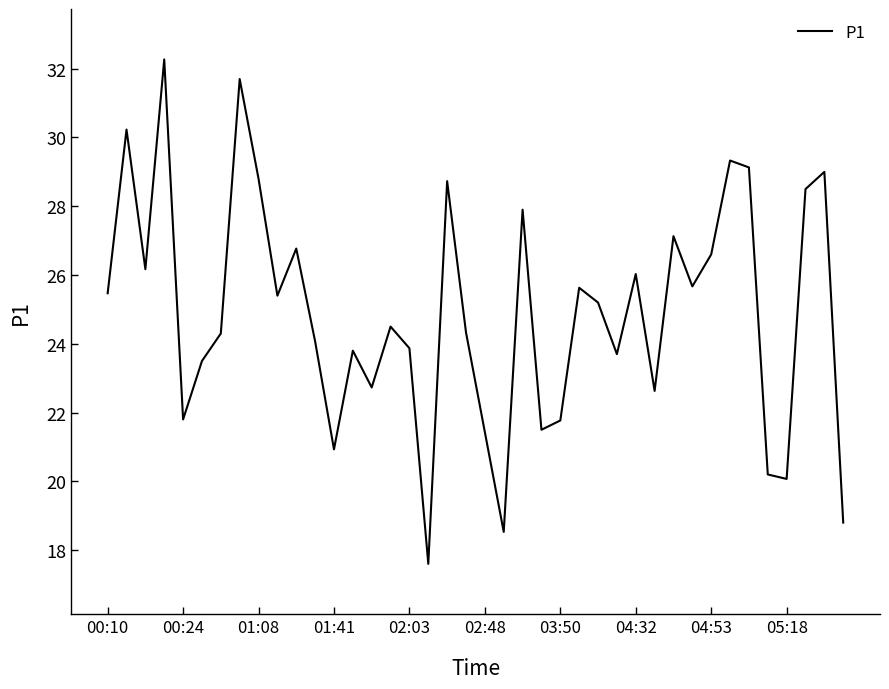

What is the difference between the maximum and minimum values?

14.7